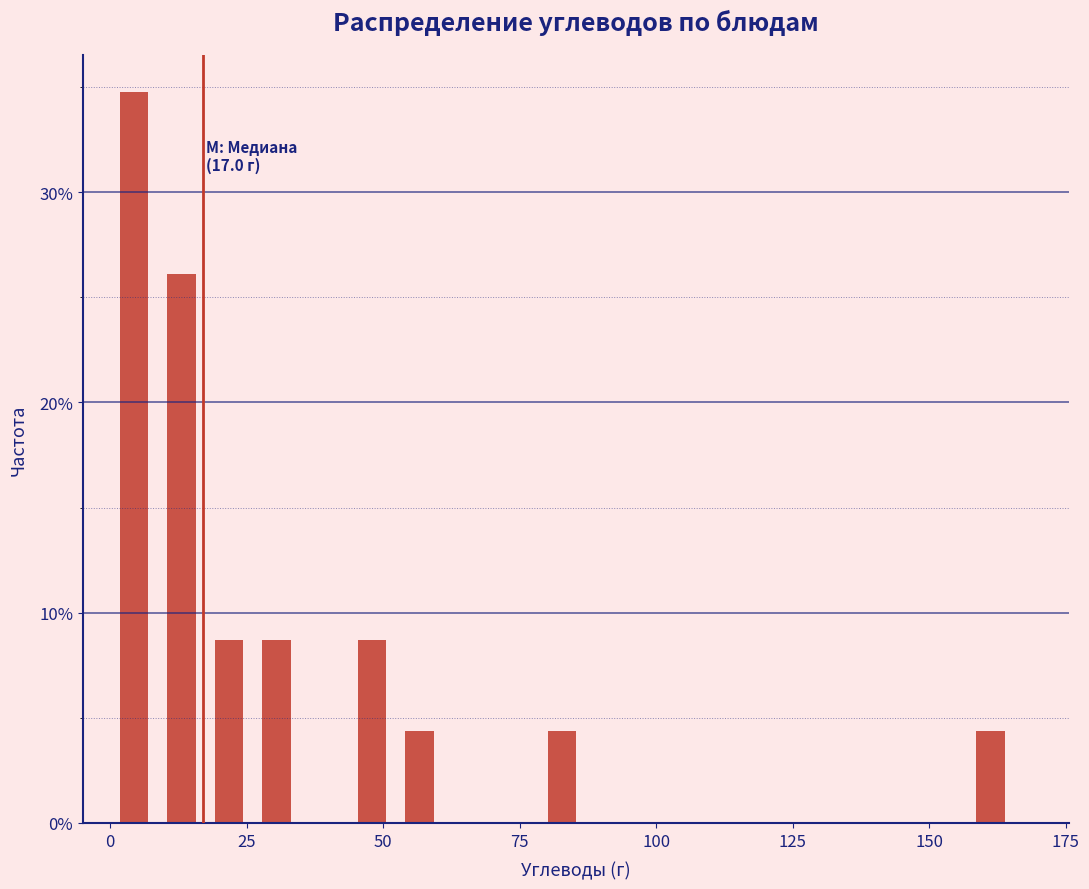

Read against the x-axis, roughly where is the centre of the tallest bar?

5